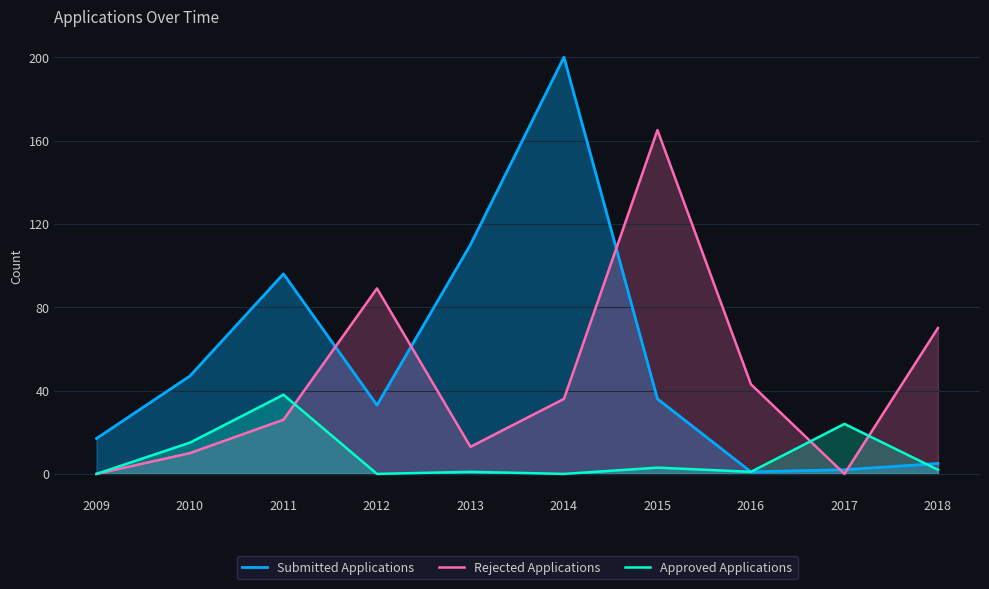

What is the difference between the second highest and second lowest values in the Rejected Applications series?

89